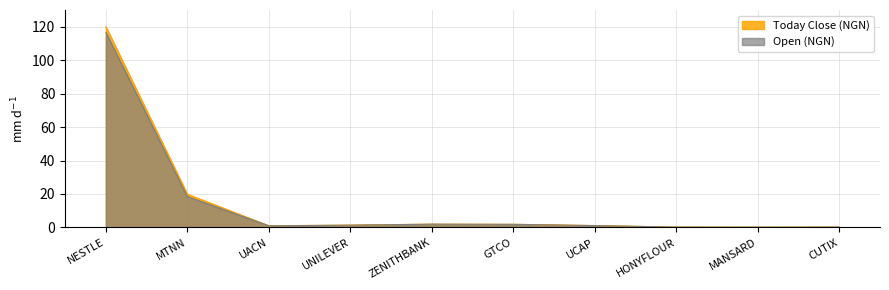

At which category does Today Close (NGN) reach its first local valley?

UACN